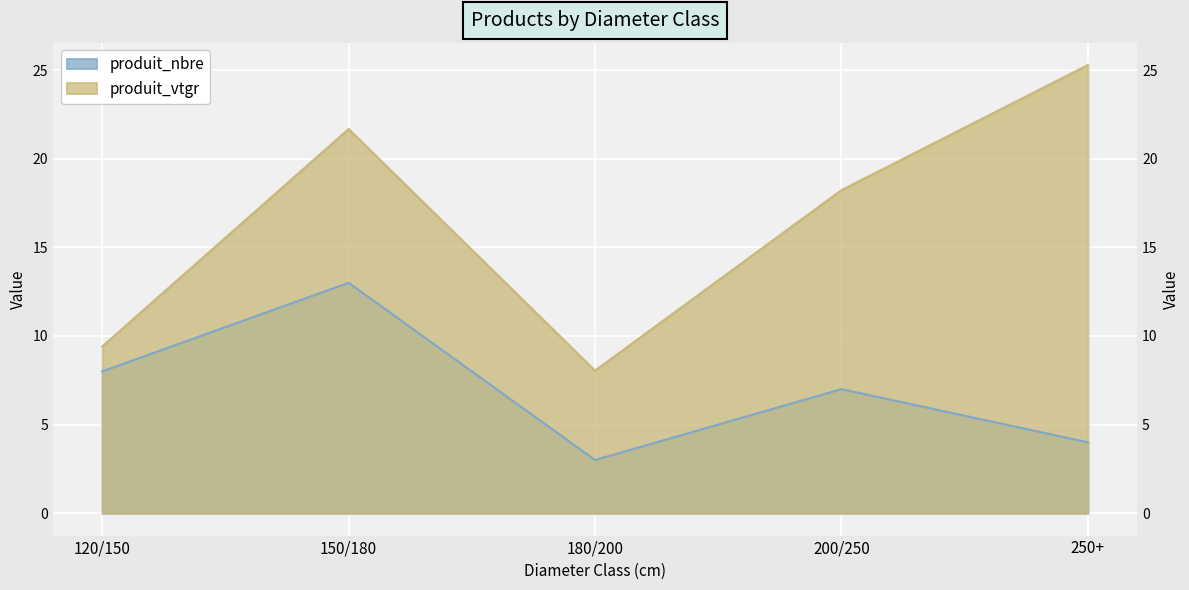

What position from the right is 150/180?

4